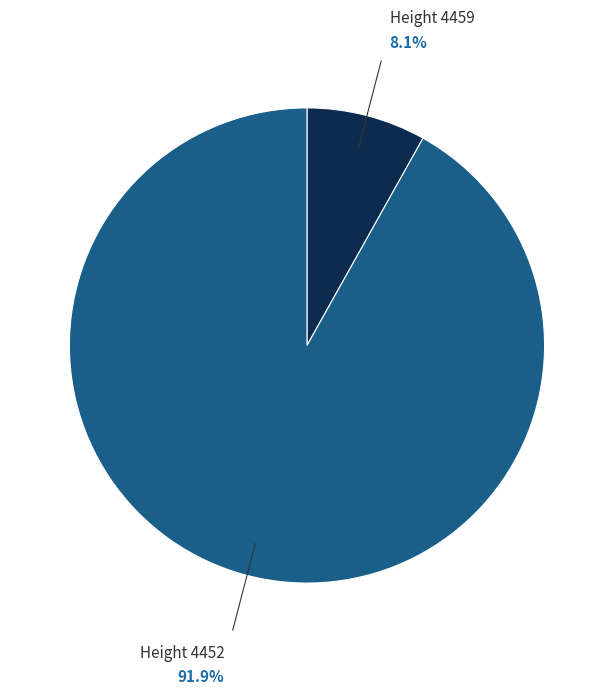

Is there any slice that represents more than half of the pie?

Yes